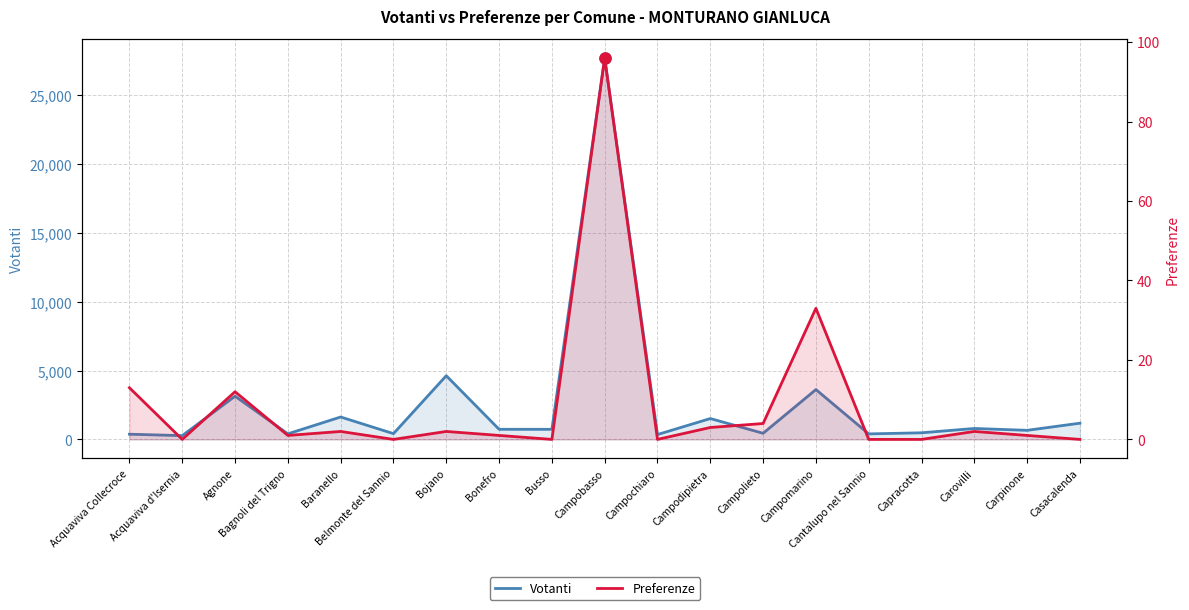

What is the lowest value of the Votanti series?

274